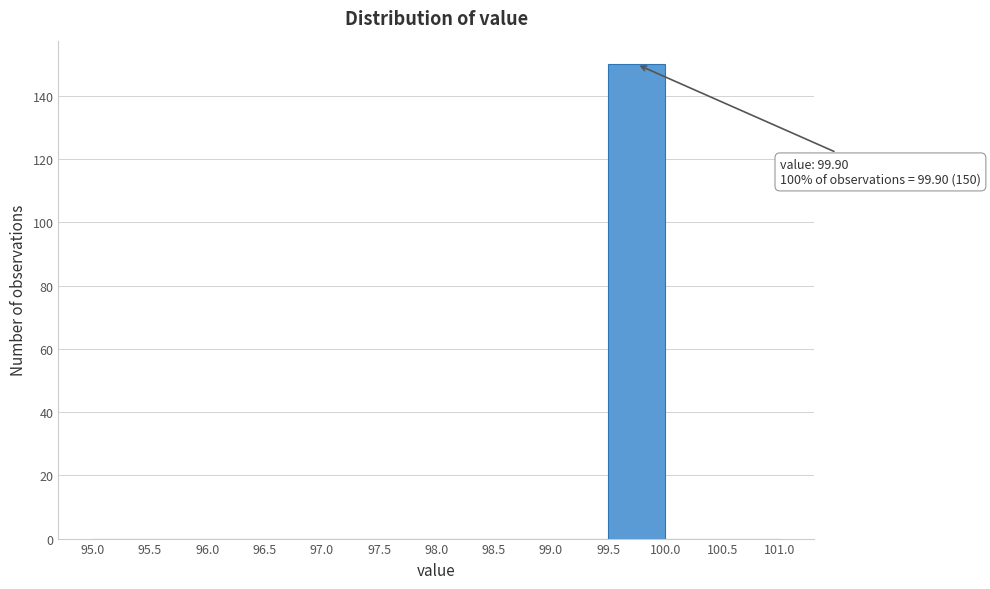

Over which range of the x-axis is the bar tallest?

99.5 to 100.0